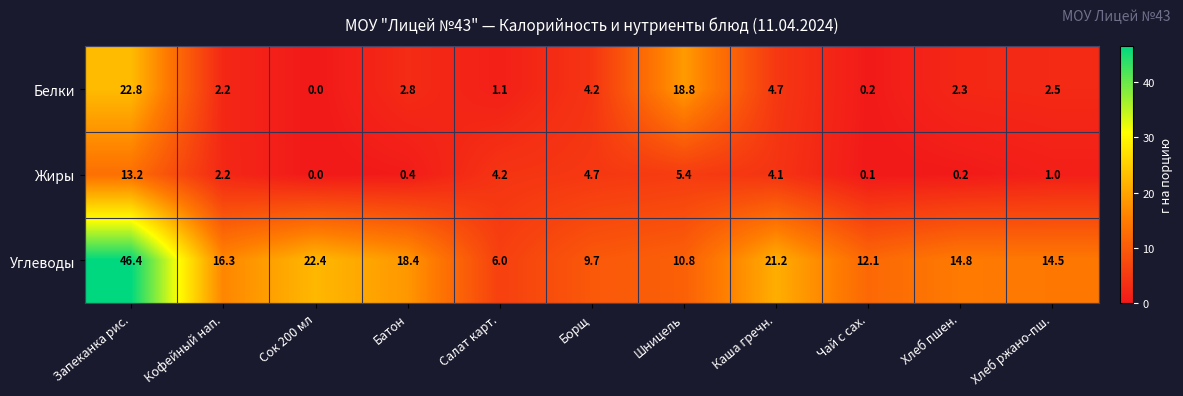

Which label corresponds to the smallest value in the chart?

Сок 200 мл